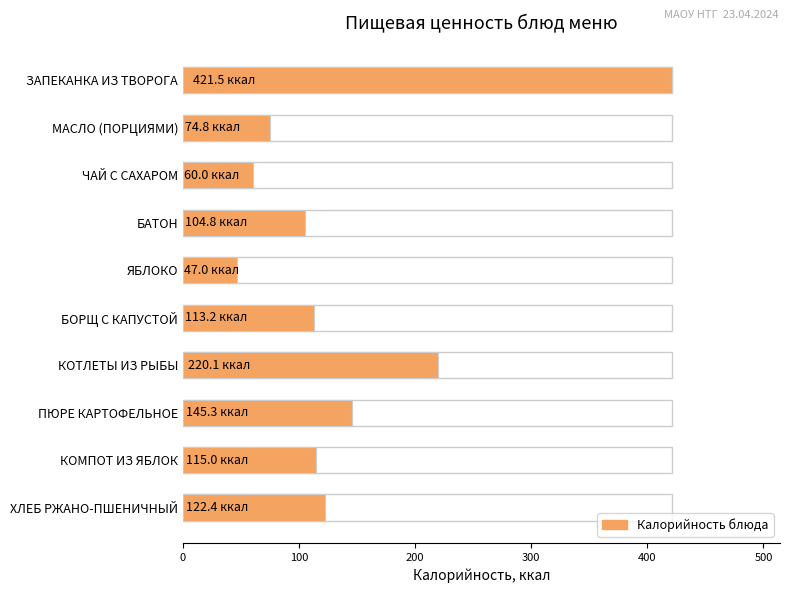

What is the difference between the maximum and minimum values?

374.5